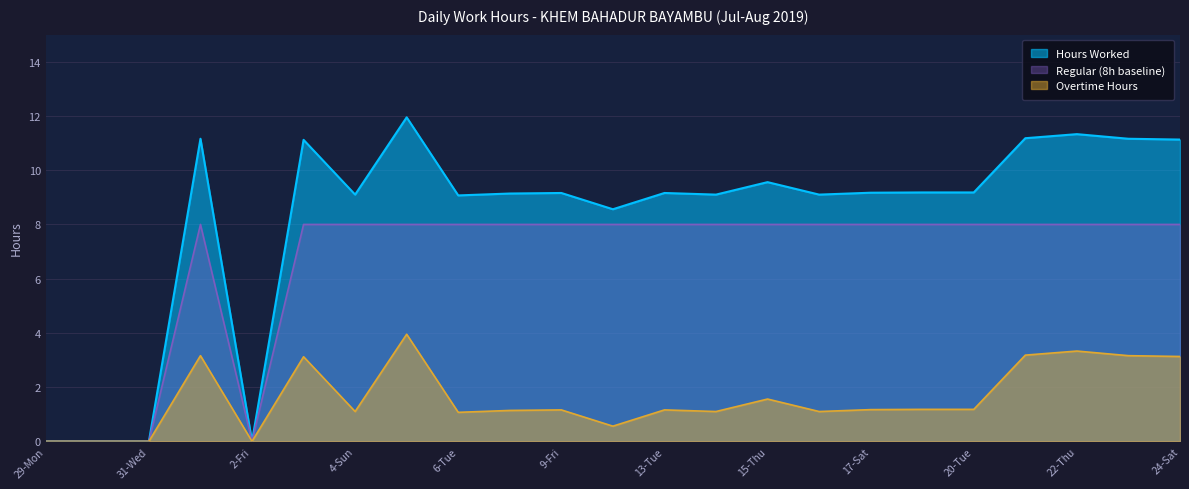

At 10-Sat, list the series in order from largest to smallest.

Hours Worked, Regular (8h baseline), Overtime Hours